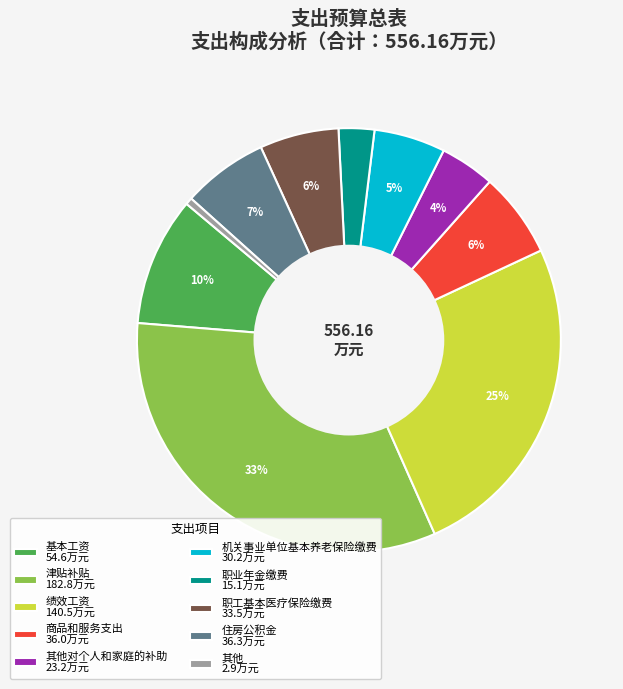

Approximately how many times larger is the value at 其他对个人和家庭的补助 23.2万元 compared to 机关事业单位基本养老保险缴费 30.2万元?

0.8